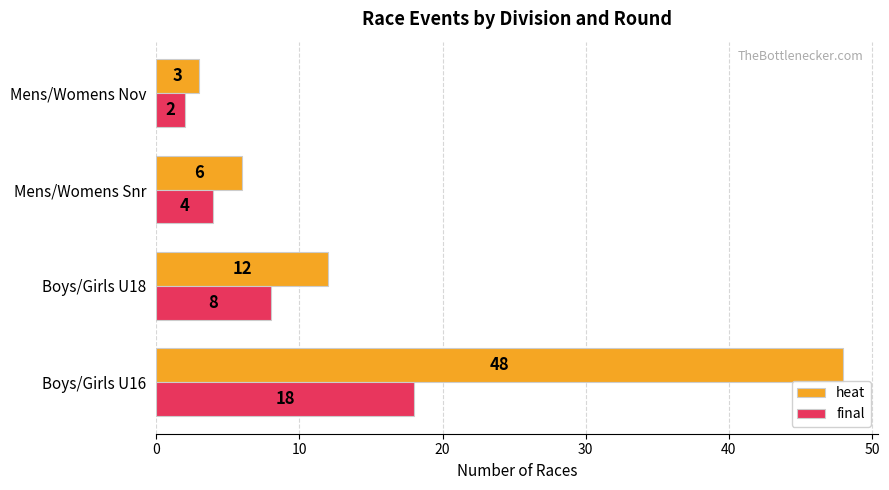

What is the minimum value for heat?

3